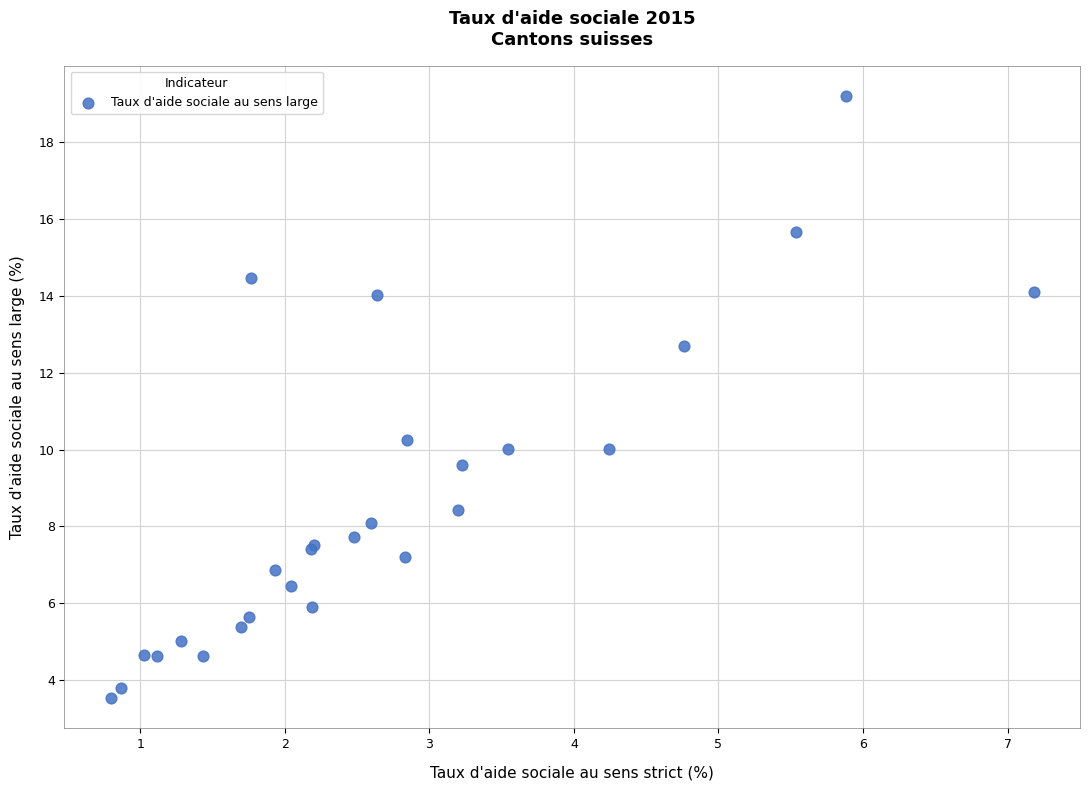

What Y value in the scatter plot is closest to 11?

10.3